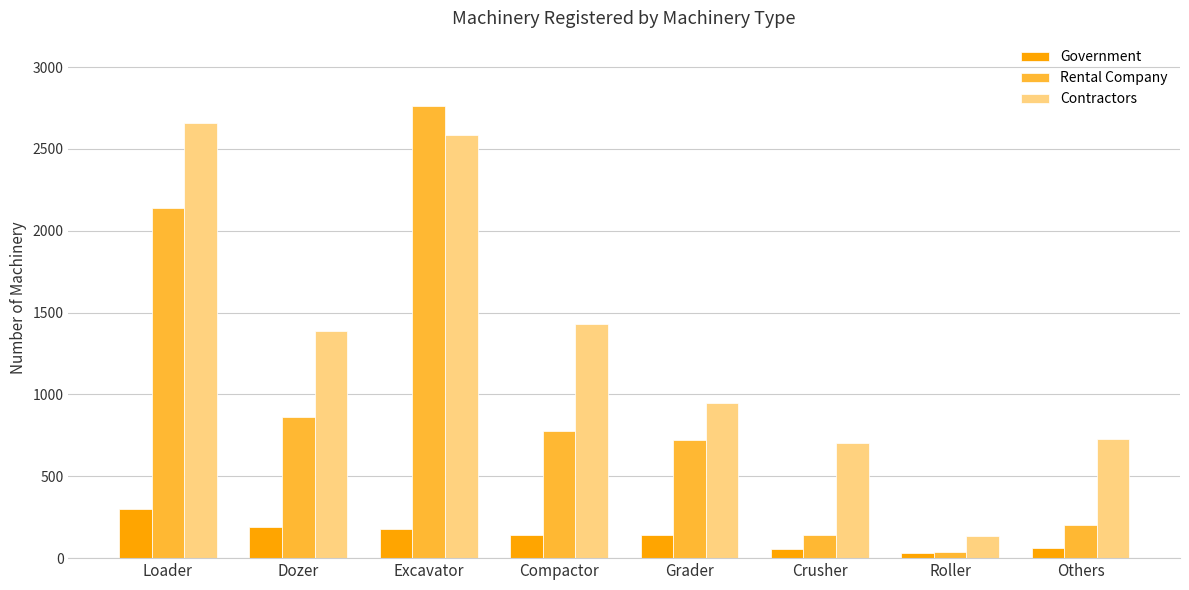

Rank the series by their average value, from highest to lowest.

Contractors, Rental Company, Government